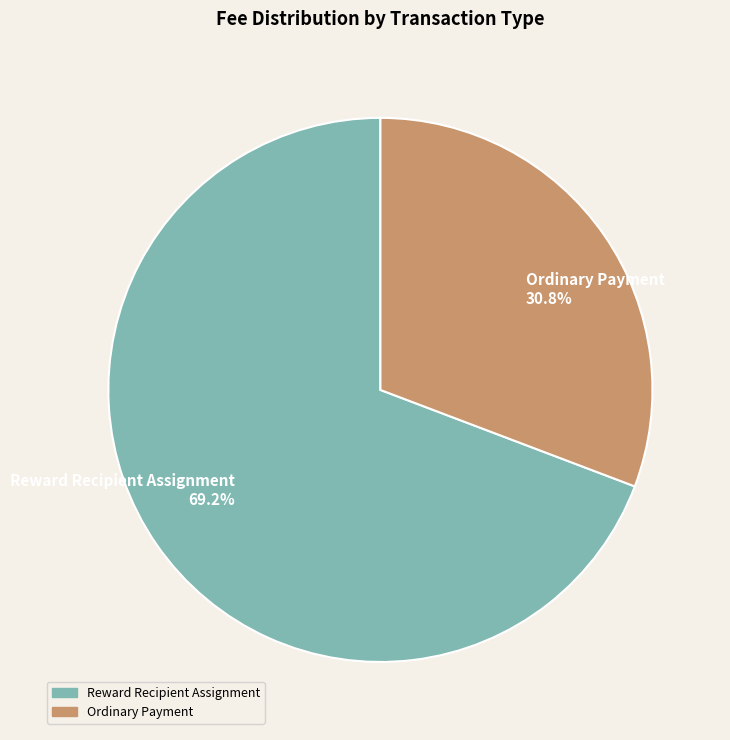

Which category has the smallest portion of the pie?

Ordinary Payment